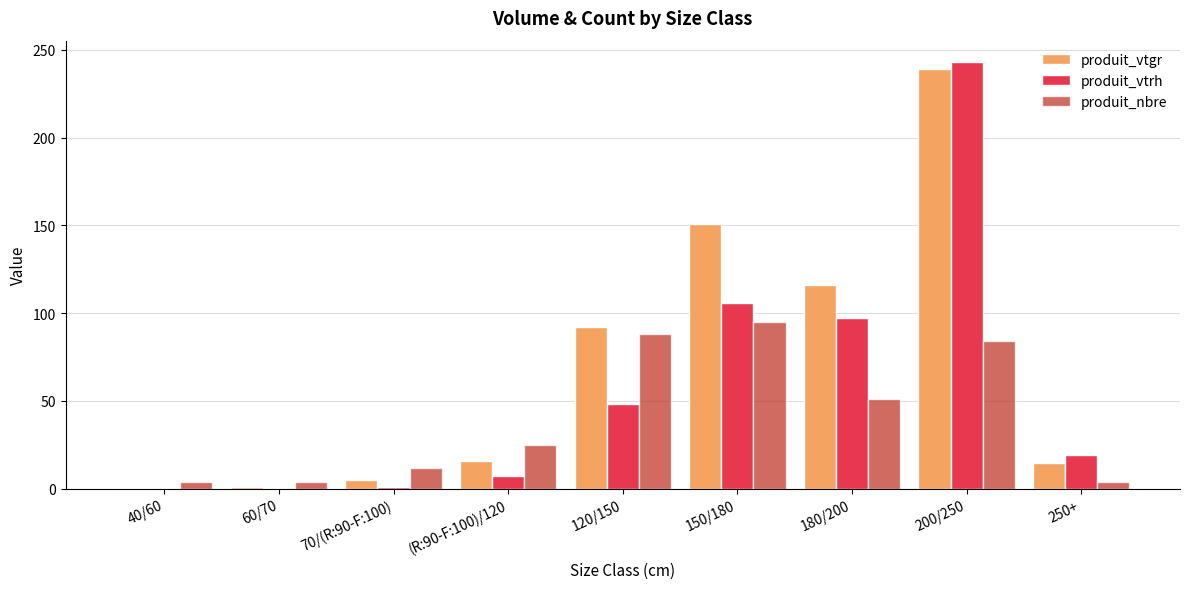

The value of produit_vtrh at 150/180 is 106.0. True or false?

True